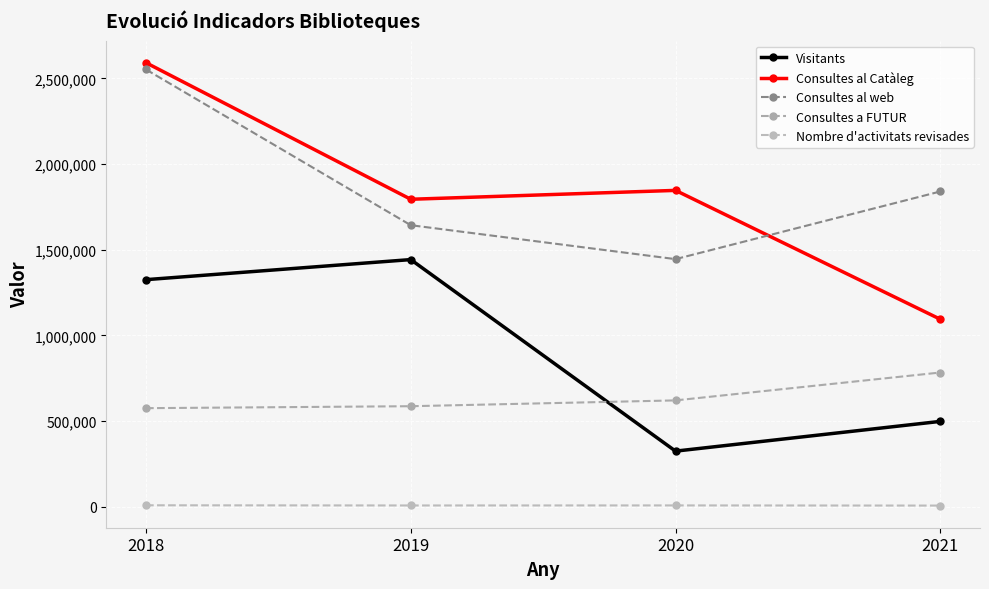

Which series has the largest range (max minus min)?

Consultes al Catàleg